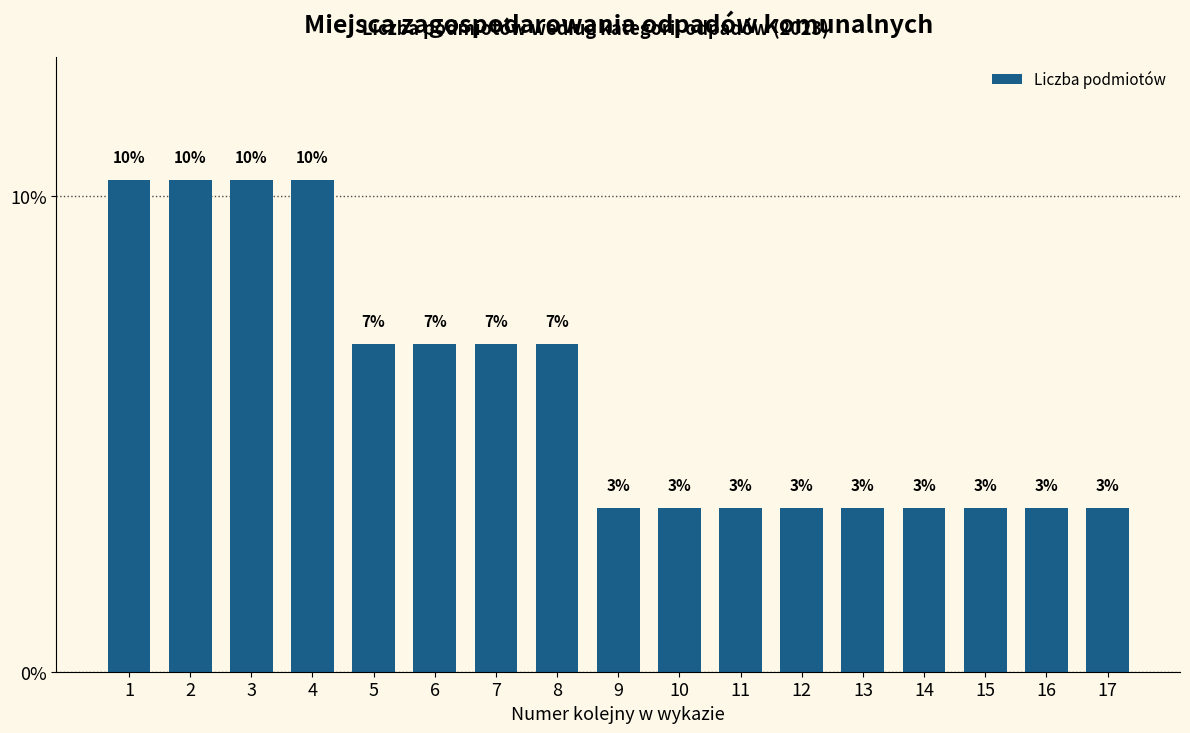

Does the chart contain any negative values?

No